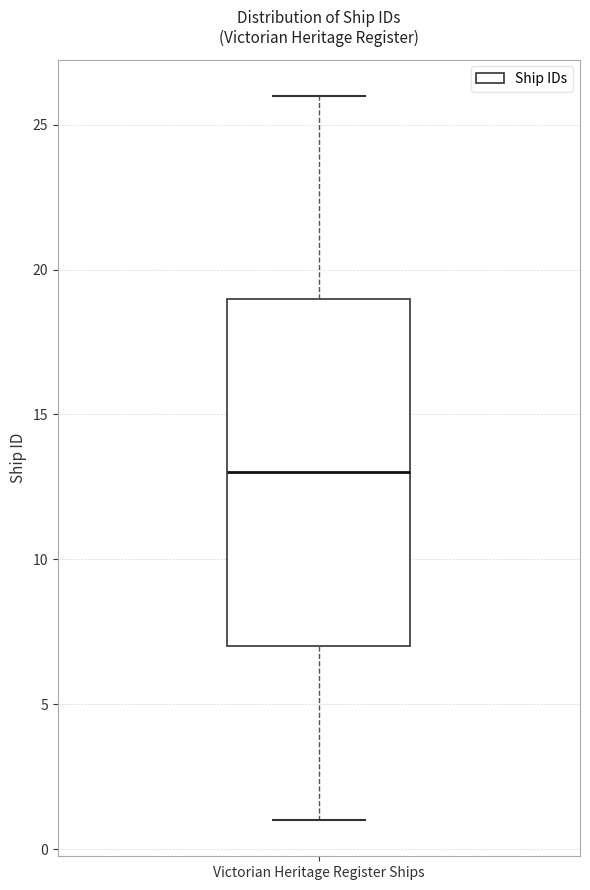

Where is the upper edge of the box for Victorian Heritage Register Ships on the y-axis? The values are not printed on the chart, so give them approximately, as read against the axis.

19